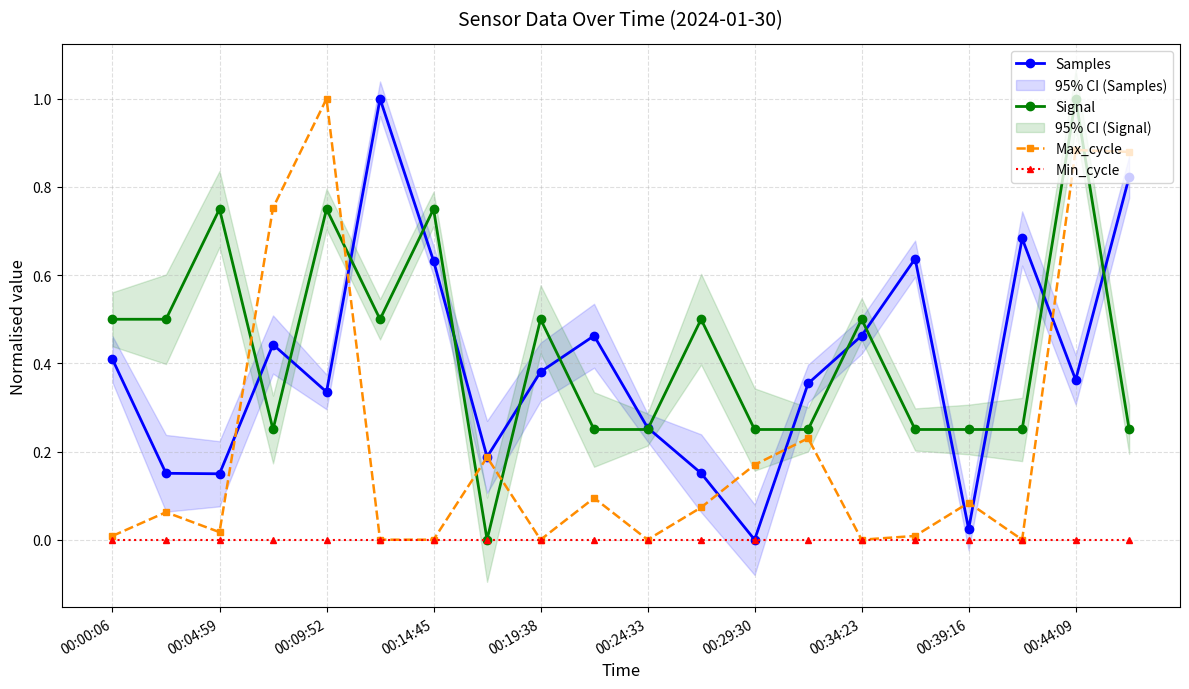

True or false: Samples has more than 2 points higher than both neighbors.

True